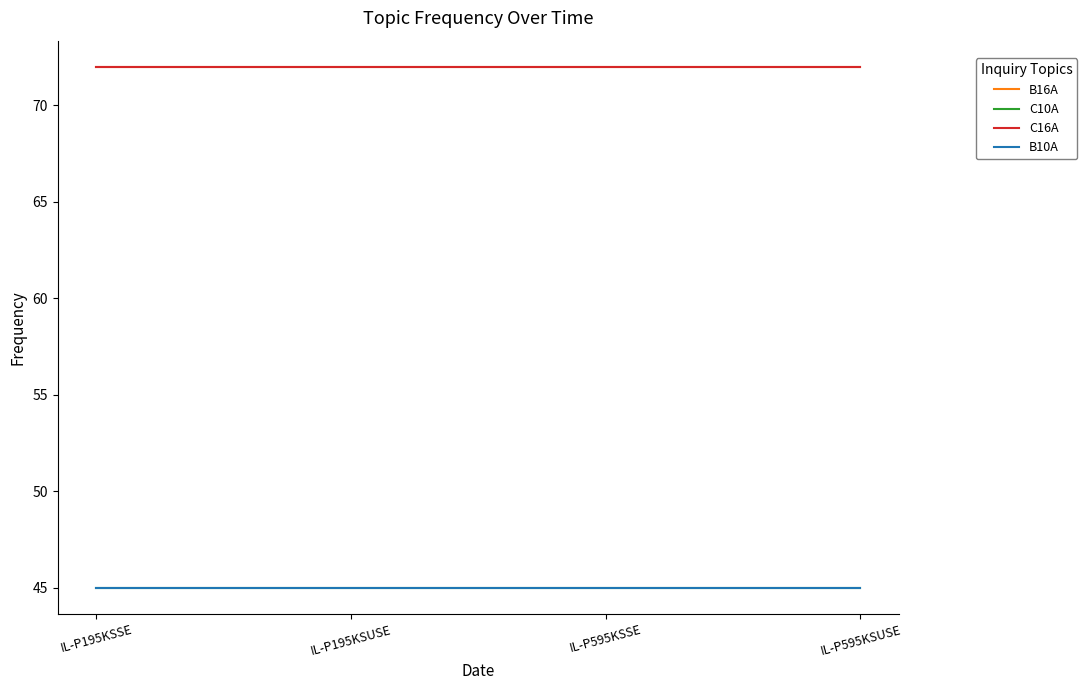

List the labels in order of B10A value, largest first.

IL-P195KSSE, IL-P195KSUSE, IL-P595KSSE, IL-P595KSUSE